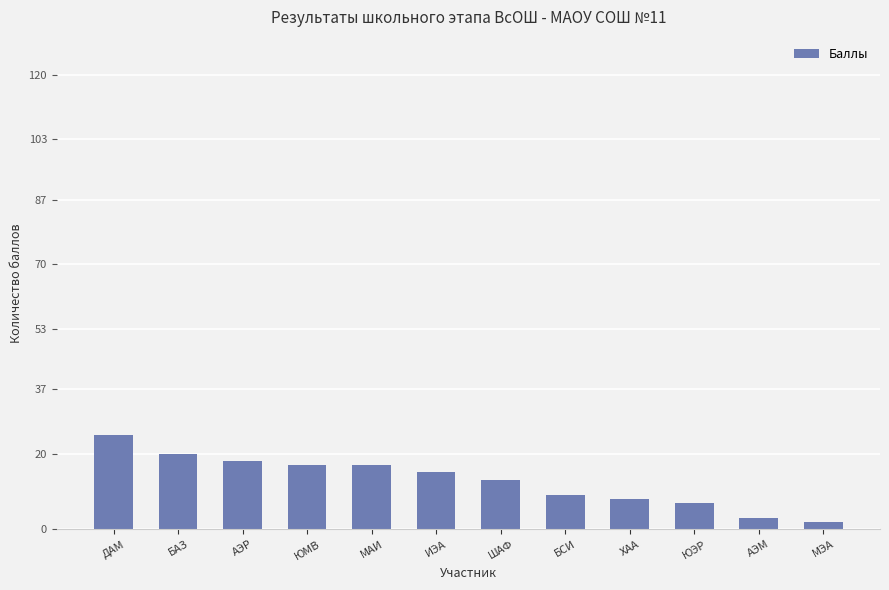

What is the greatest value displayed?

25